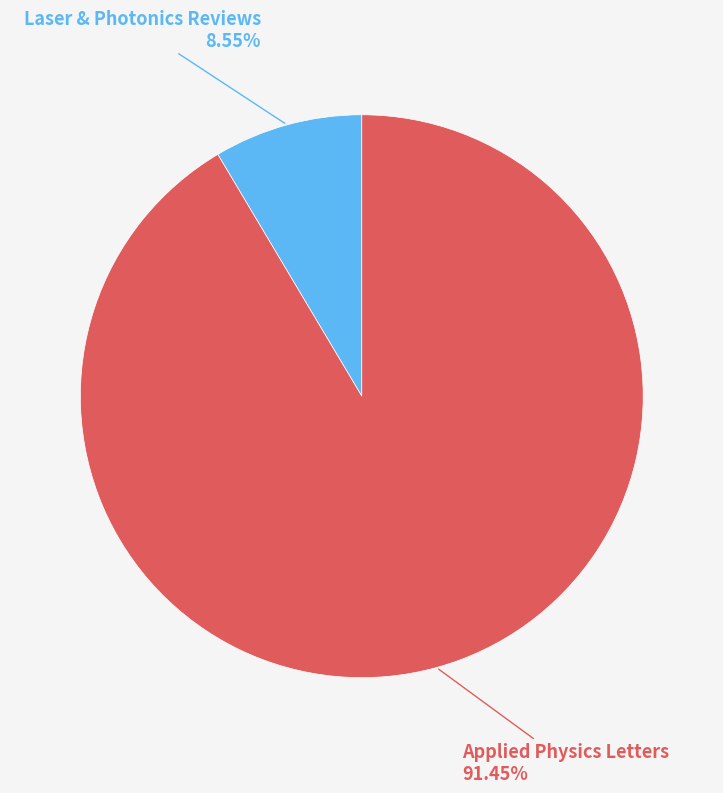

What is the largest slice in the pie chart?

Applied Physics Letters